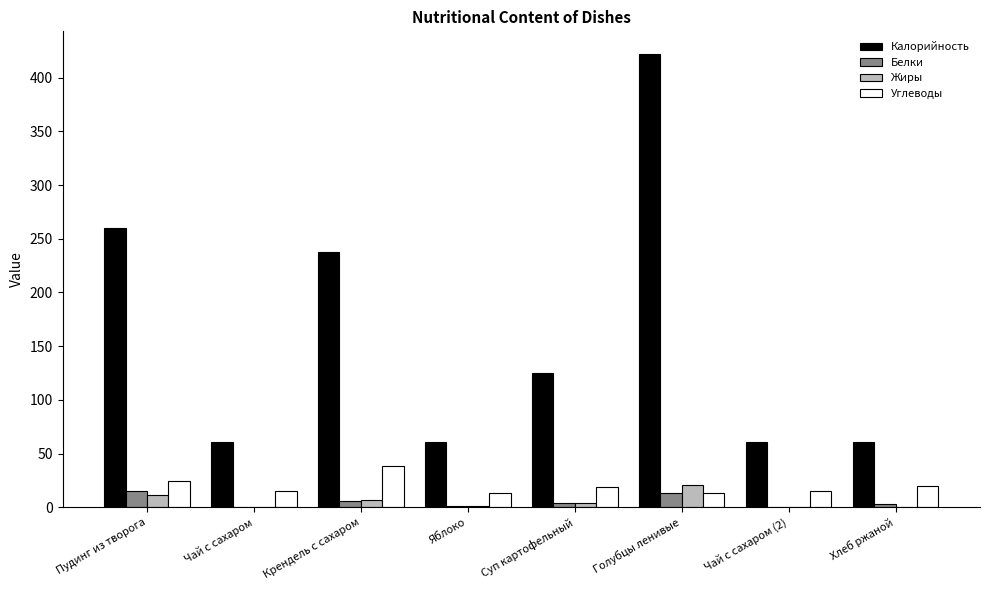

What are all the series names shown in the legend?

Калорийность, Белки, Жиры, Углеводы